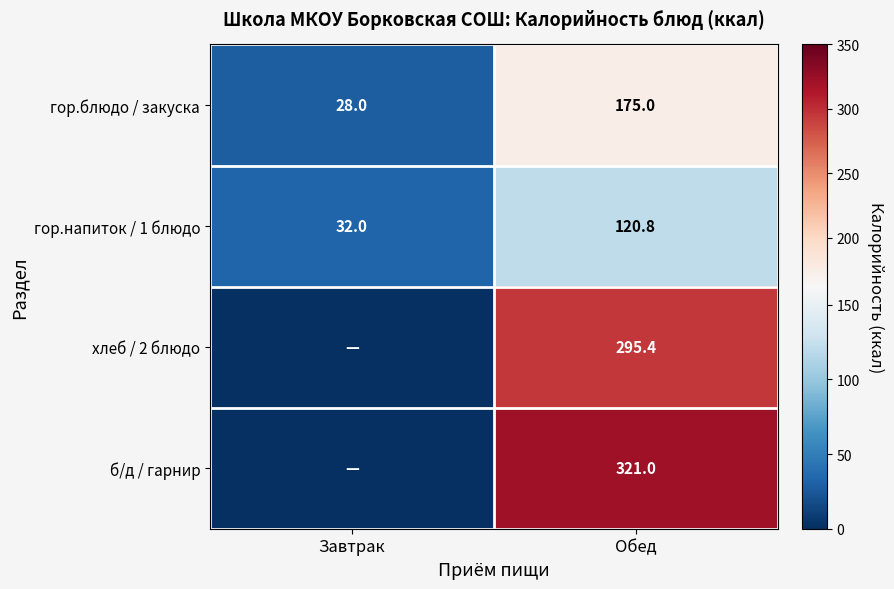

What is the approximate value of гор.напиток / 1 блюдо at Завтрак?

32.0